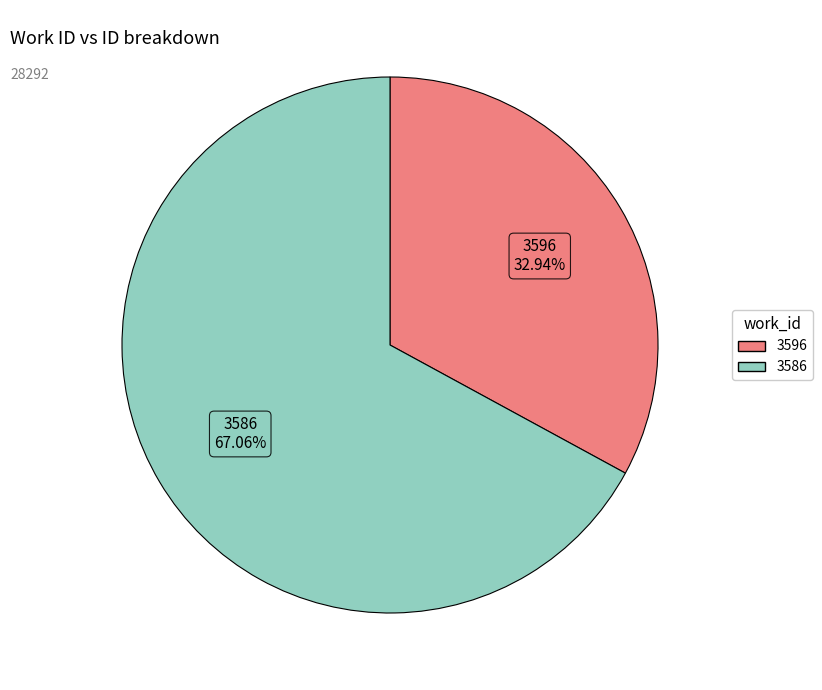

Do 3596 and 3586 together represent more than half of the pie?

Yes